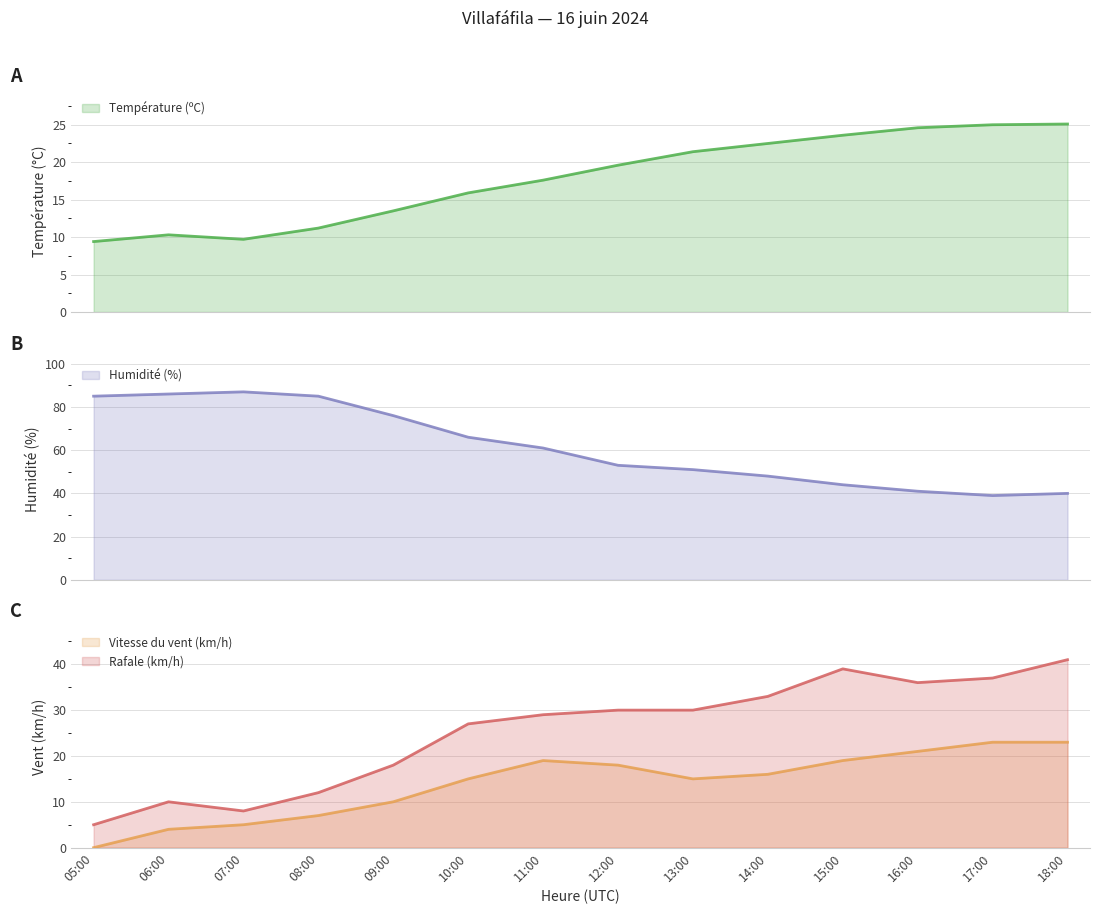

What is the difference between the second highest and minimum values in the Vitesse du vent (km/h) series?

23